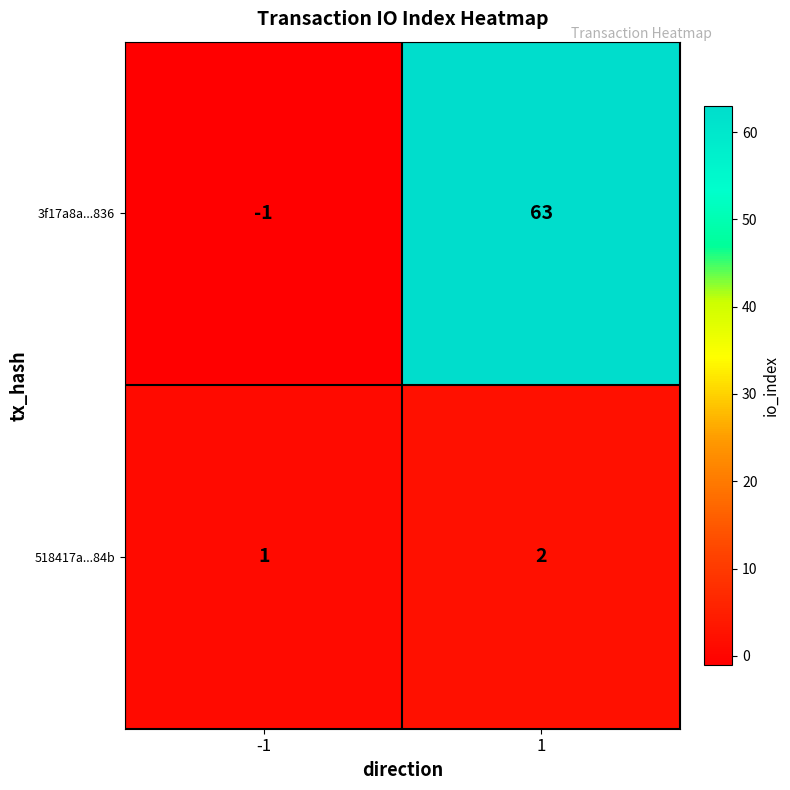

Reading right to left, list all the values displayed in this chart.

3f17a8a...836: 63	-1
518417a...84b: 2	1